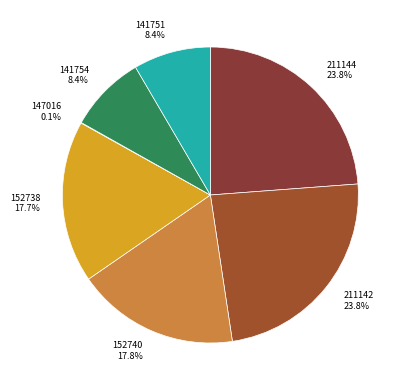

What is the total percentage of 152740 and 141751?

26.2%